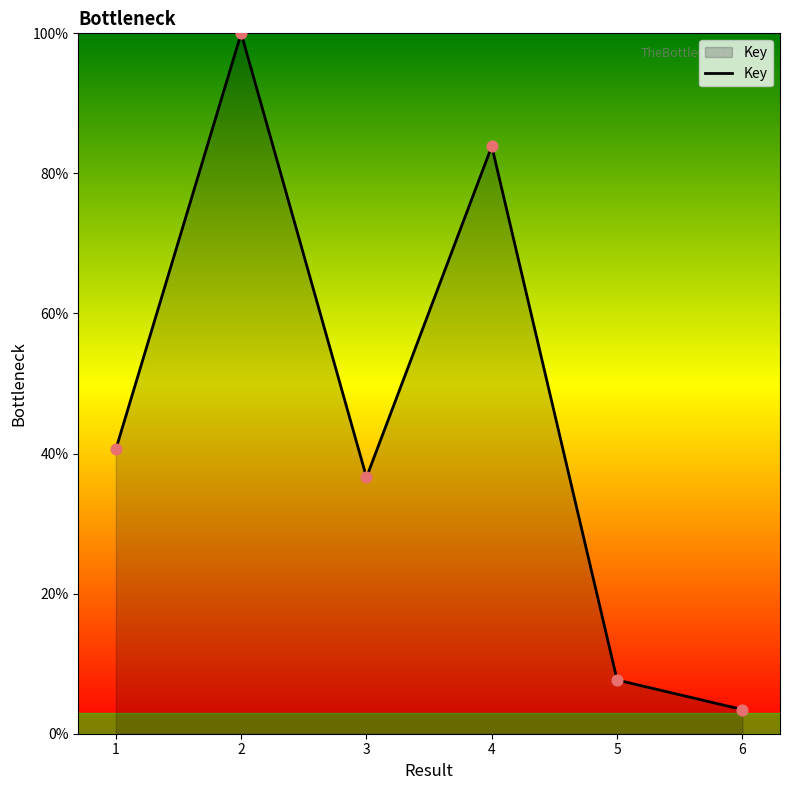

Which has a higher value, 1 or 6?

1